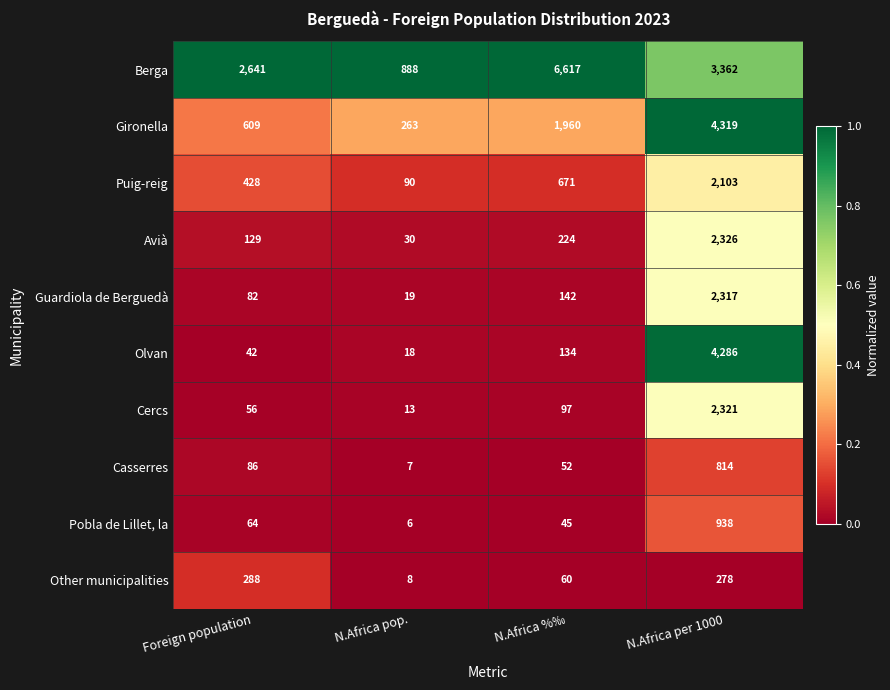

Rank the series by their maximum value, from lowest to highest.

Other municipalities, Casserres, Pobla de Lillet, la, Puig-reig, Guardiola de Berguedà, Cercs, Avià, Olvan, Gironella, Berga